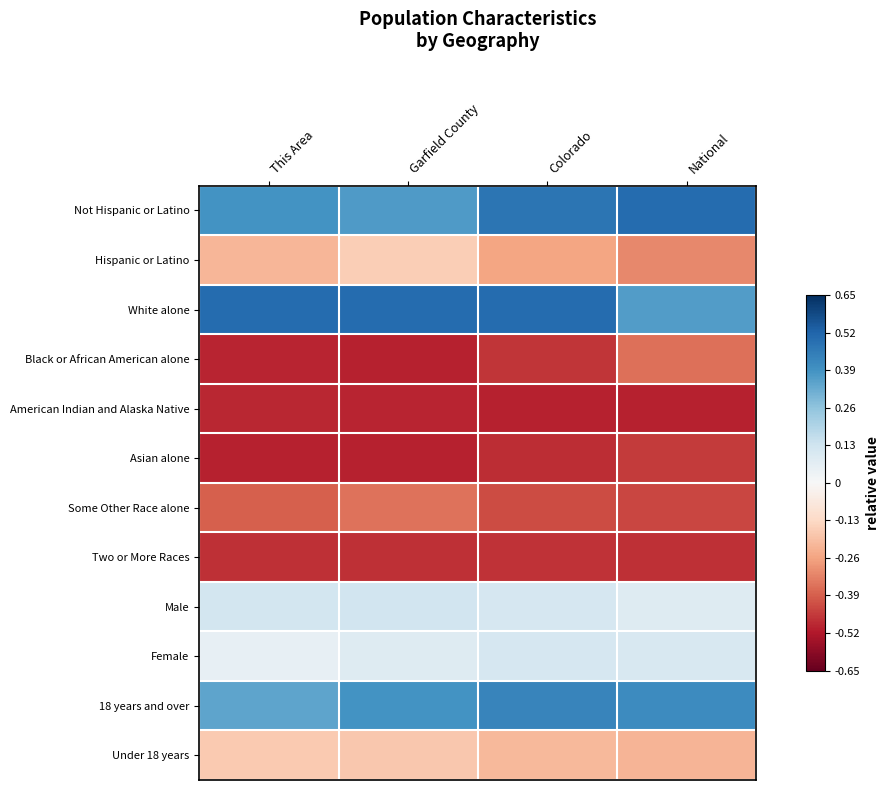

Reading left to right, what are all the values shown in this chart?

Not Hispanic or Latino: This Area=0.4	Garfield County=0.4	Colorado=0.5	National=0.5
Hispanic or Latino: This Area=-0.2	Garfield County=-0.2	Colorado=-0.3	National=-0.3
White alone: This Area=0.5	Garfield County=0.5	Colorado=0.5	National=0.4
Black or African American alone: This Area=-0.5	Garfield County=-0.5	Colorado=-0.5	National=-0.4
American Indian and Alaska Native: This Area=-0.5	Garfield County=-0.5	Colorado=-0.5	National=-0.5
Asian alone: This Area=-0.5	Garfield County=-0.5	Colorado=-0.5	National=-0.5
Some Other Race alone: This Area=-0.4	Garfield County=-0.4	Colorado=-0.4	National=-0.4
Two or More Races: This Area=-0.5	Garfield County=-0.5	Colorado=-0.5	National=-0.5
Male: This Area=0.1	Garfield County=0.1	Colorado=0.1	National=0.1
Female: This Area=0.1	Garfield County=0.1	Colorado=0.1	National=0.1
18 years and over: This Area=0.3	Garfield County=0.4	Colorado=0.4	National=0.4
Under 18 years: This Area=-0.2	Garfield County=-0.2	Colorado=-0.2	National=-0.2